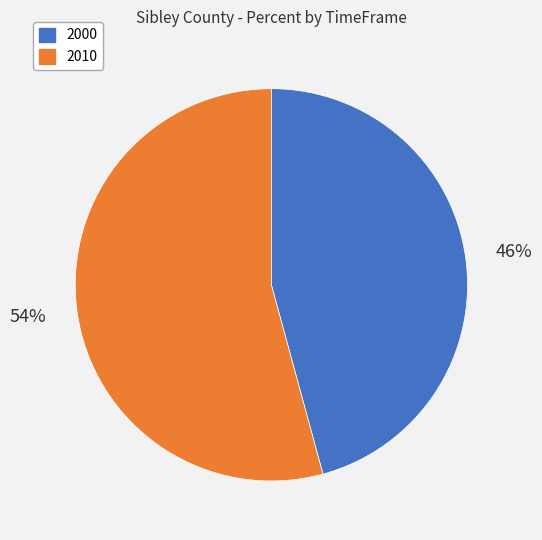

Which slice is the largest?

2010